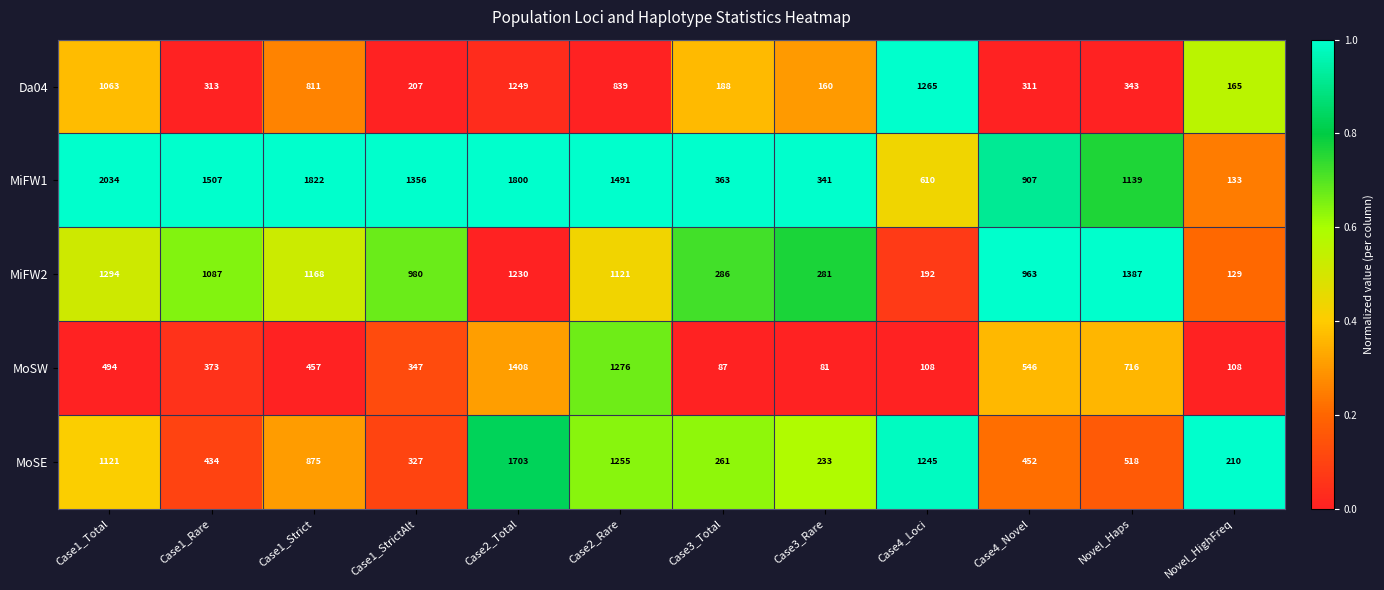

True or false: MoSW has a value of 494 at Case1_Total.

True